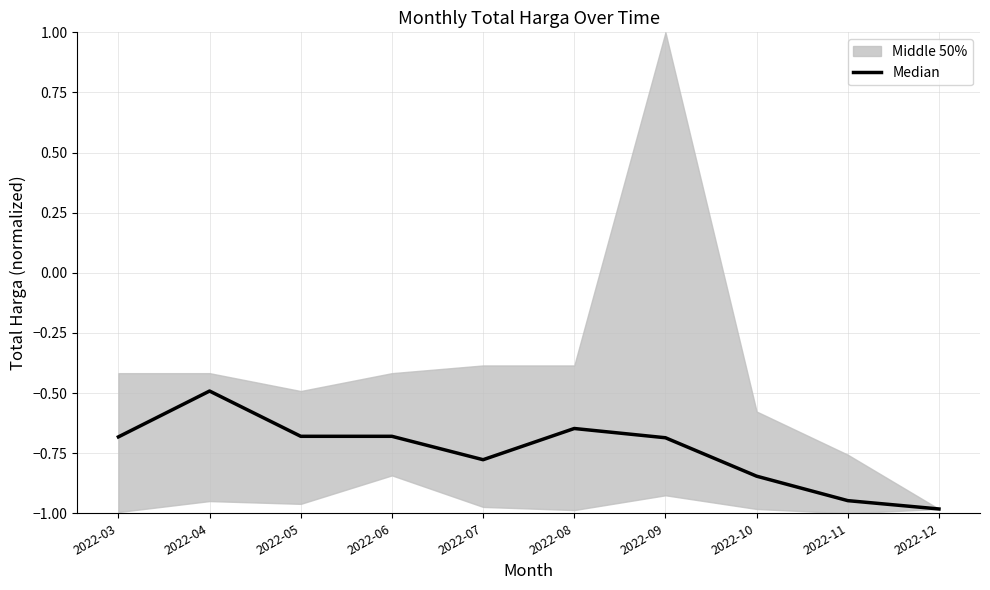

Is it true that the value at 2022-08 is -1.0?

False